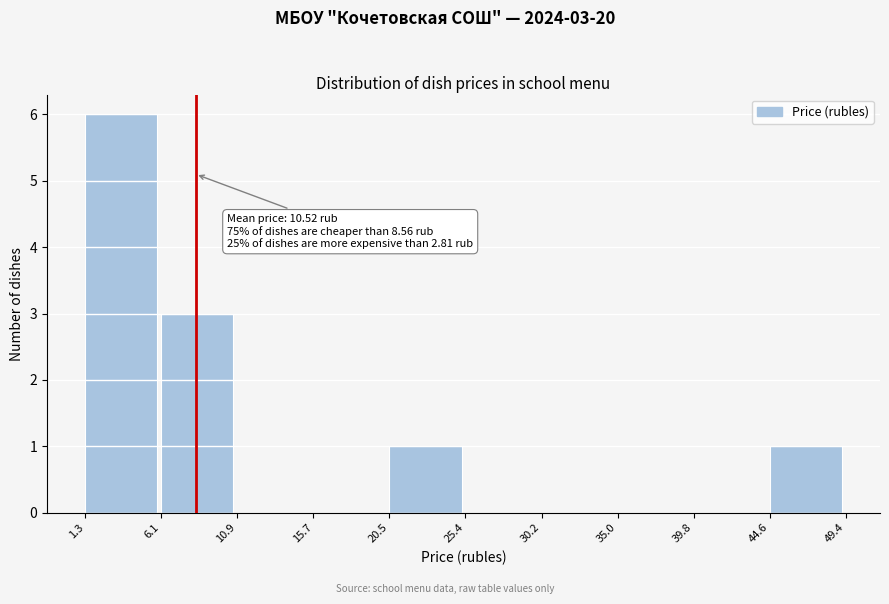

Over which range of the x-axis is the bar tallest?

1.3 to 6.1